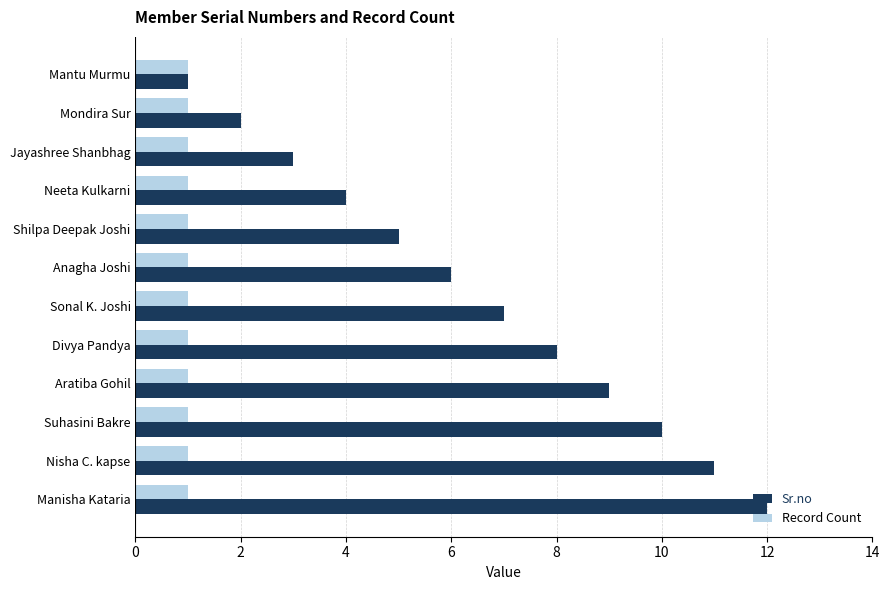

Which series has the widest spread of values?

Sr.no